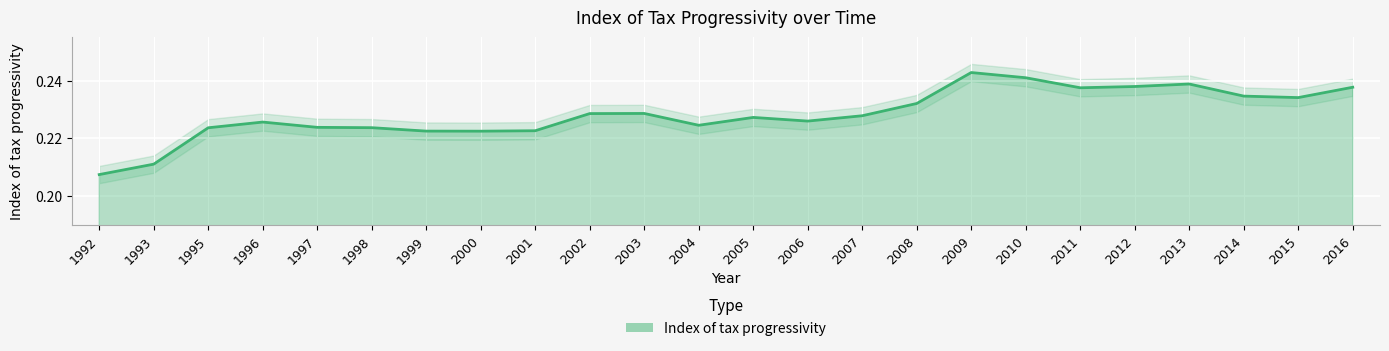

Reading left to right, what are all the values shown in this chart?

0.2	0.2	0.2	0.2	0.2	0.2	0.2	0.2	0.2	0.2	0.2	0.2	0.2	0.2	0.2	0.2	0.2	0.2	0.2	0.2	0.2	0.2	0.2	0.2